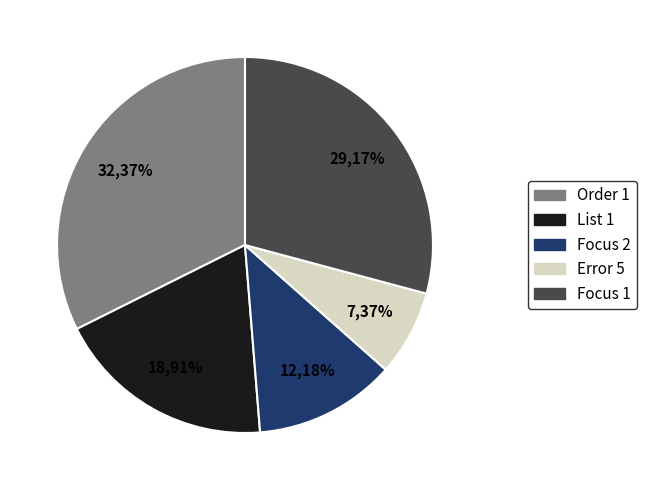

What is the smallest slice in the pie chart?

Error 5